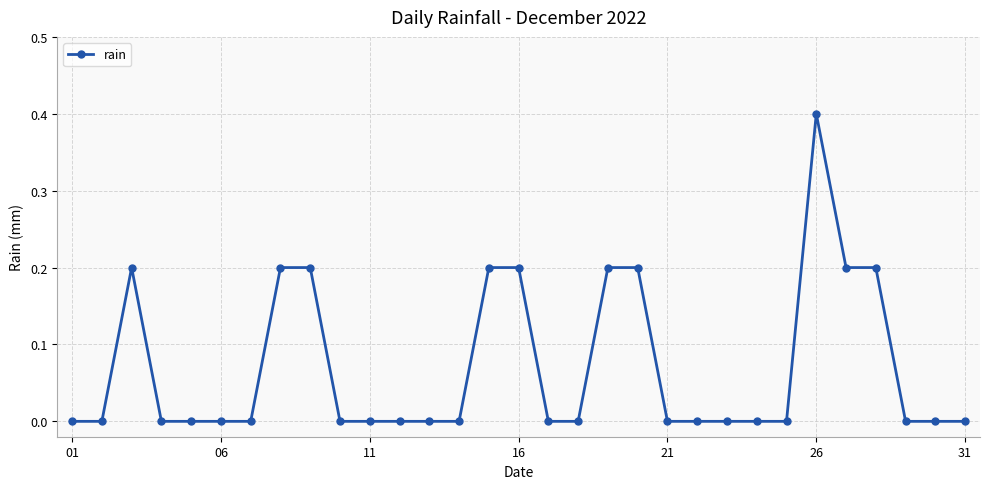

What is the difference between the maximum and minimum values?

0.4